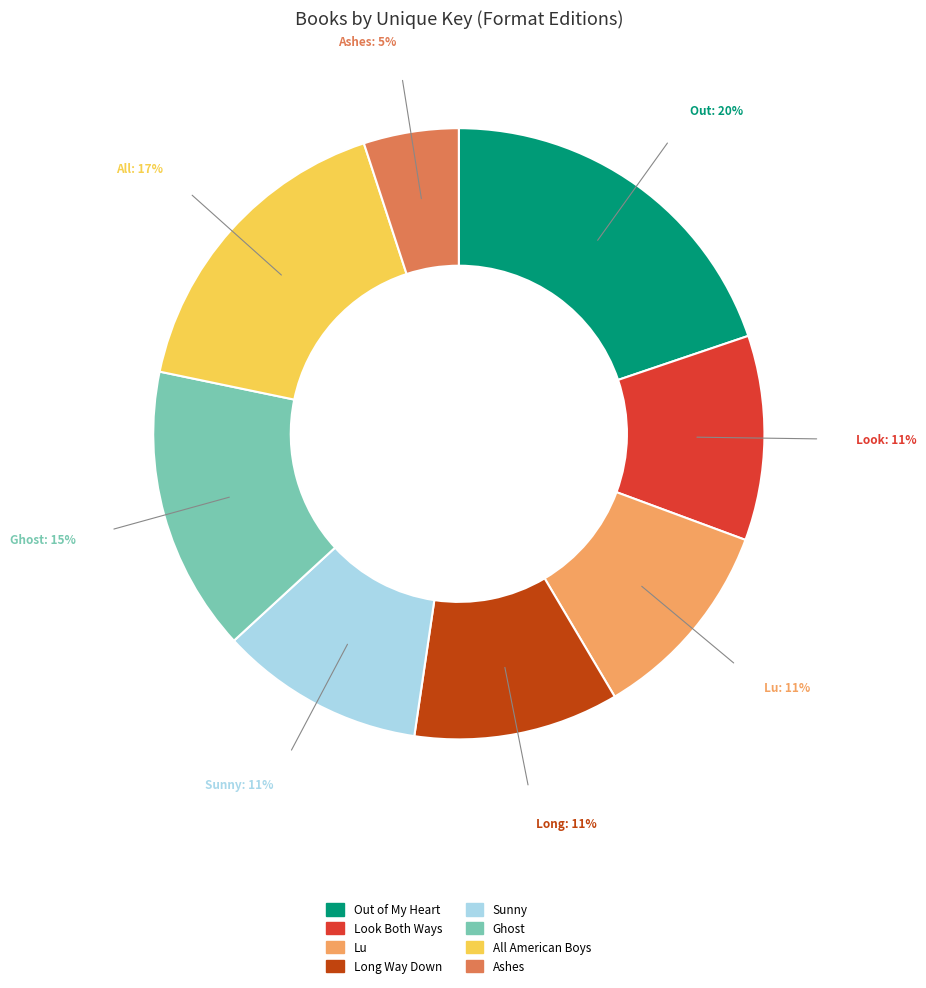

Which category has the smallest portion of the pie?

Ashes